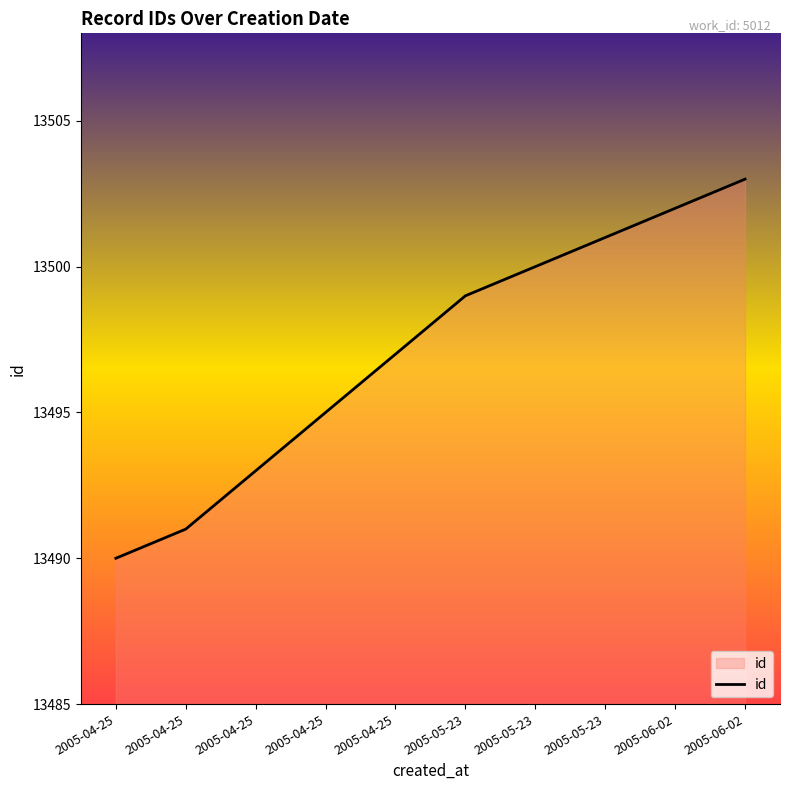

Approximately how many times larger is the value at 2005-06-02 compared to 2005-04-25?

1.0